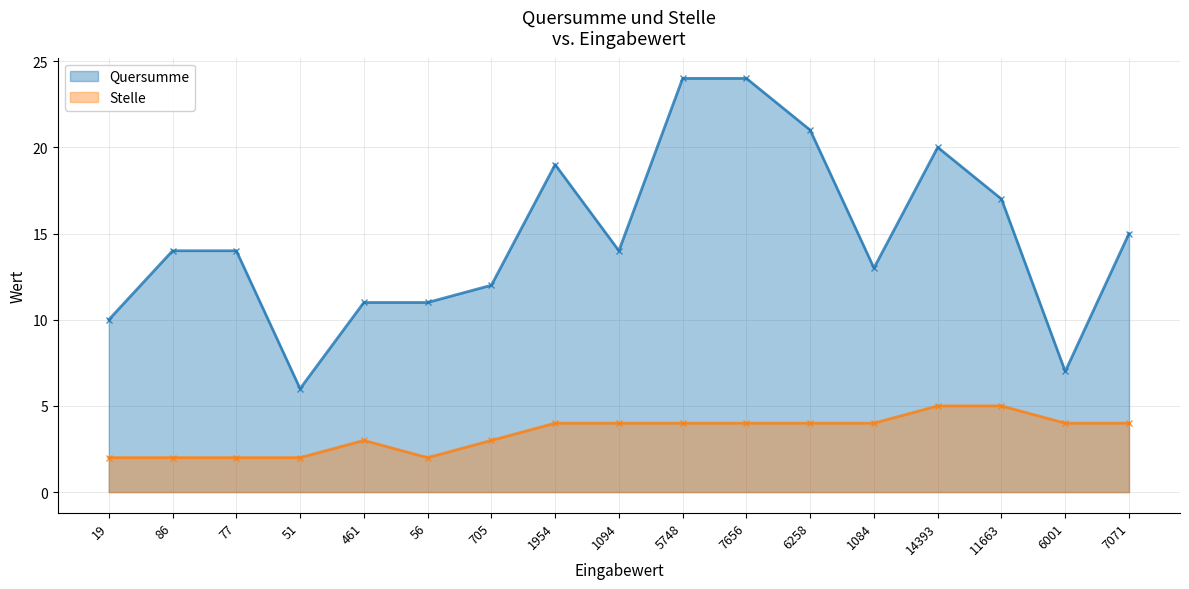

At which category does Stelle reach its first local peak?

461